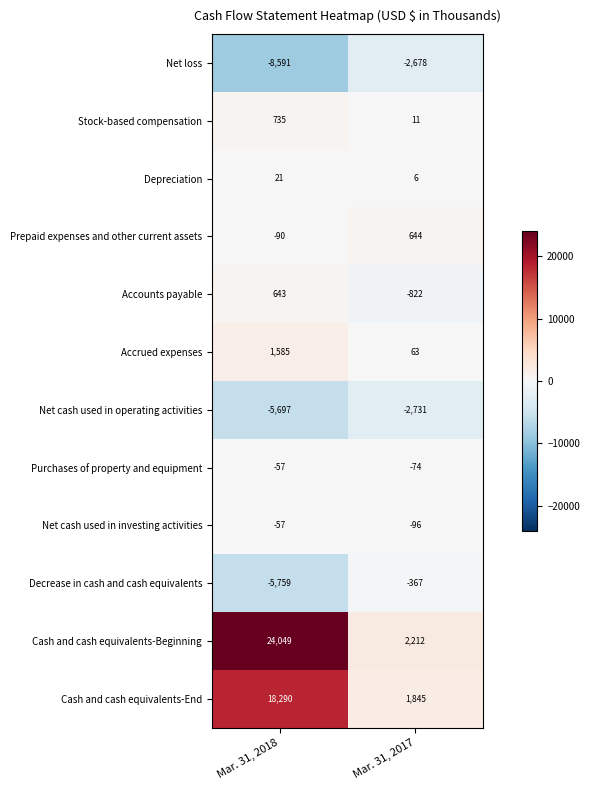

What is the lowest value of the Net loss series?

-8591